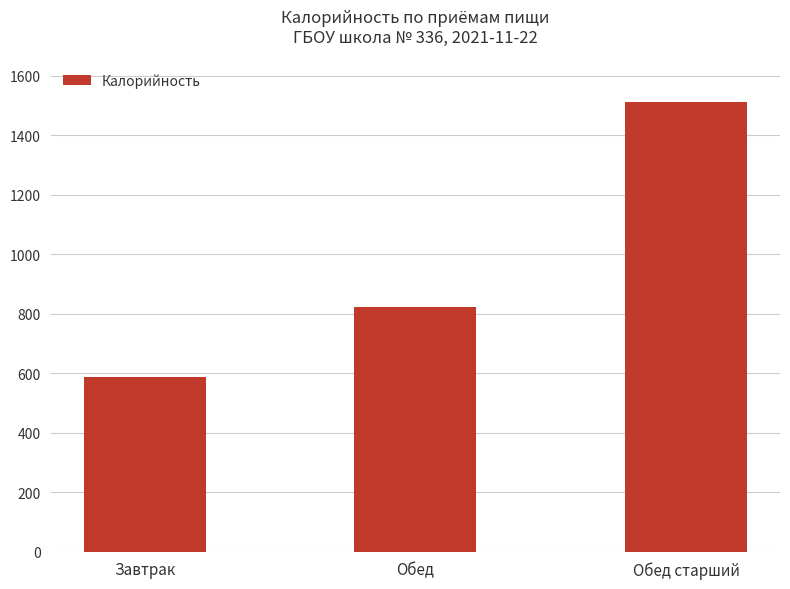

What is the difference between the maximum and minimum values?

924